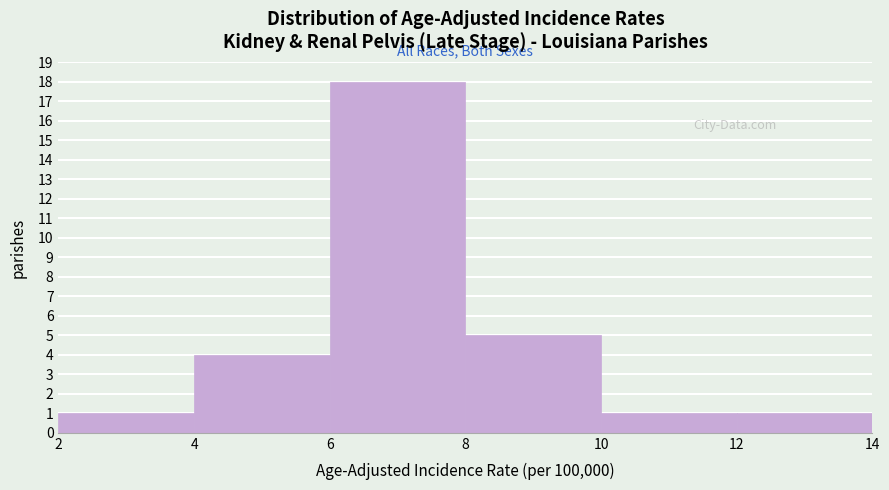

Which range on the x-axis has the tallest bar?

6 to 8